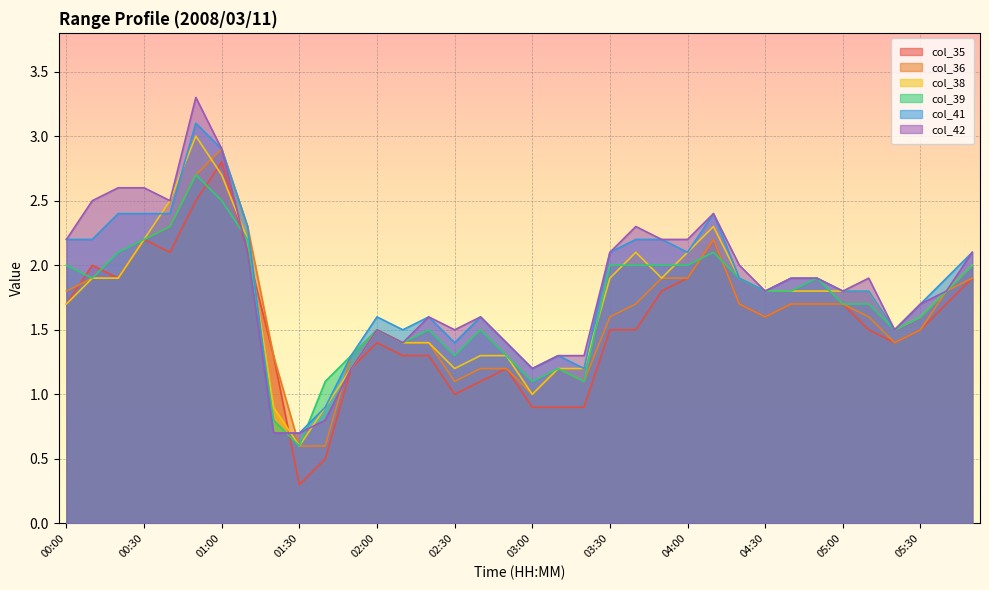

How many lines are shown in the chart?

6